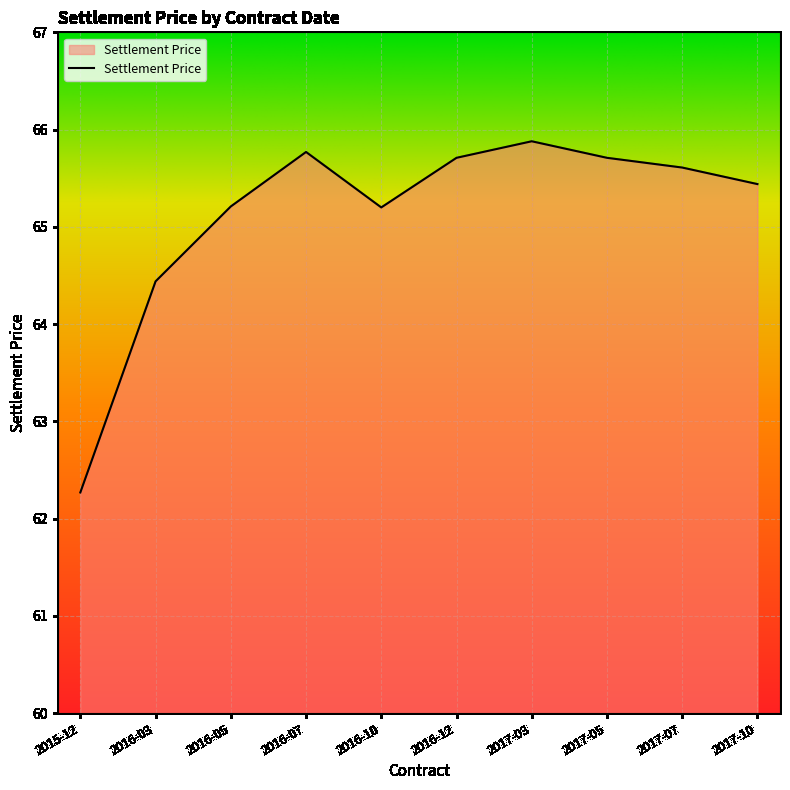

What is the change in value from 2016-03 to 2017-07?

+1.2